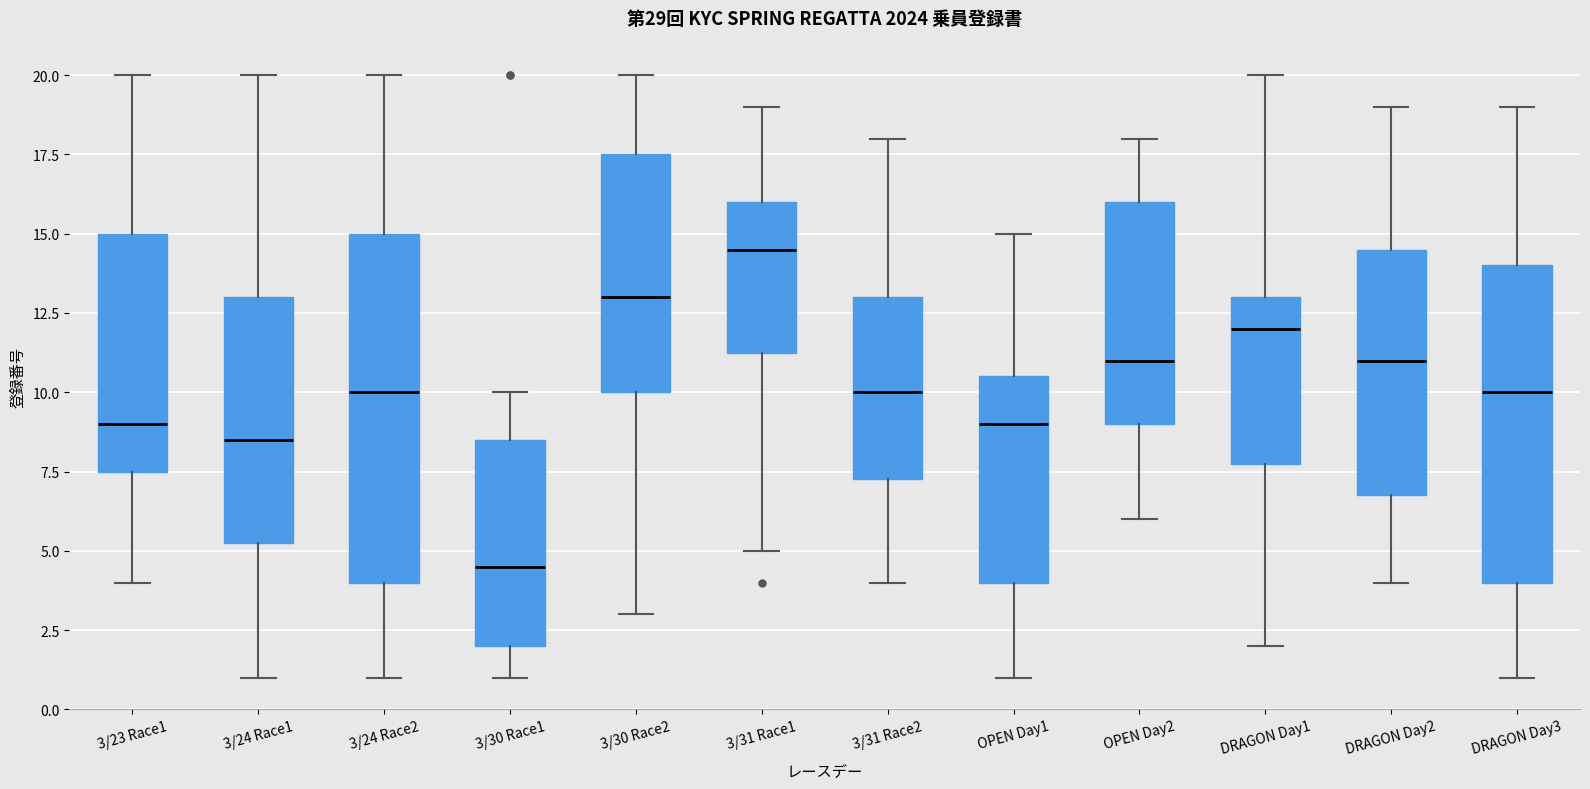

Reading left to right, transcribe this box plot: for each box, give where its median line is, the range the box spans, and where its two whiskers end, as read against the y-axis. The values are not printed on the chart, so give them approximately, as read against the axis.

3/23 Race1: median 9.0, box 7.5 to 15.0, whiskers 4.0 to 20.0
3/24 Race1: median 8.5, box 5.5 to 13.0, whiskers 1.0 to 20.0
3/24 Race2: median 10.0, box 4.0 to 15.0, whiskers 1.0 to 20.0
3/30 Race1: median 4.5, box 2.0 to 8.5, whiskers 1.0 to 10.0
3/30 Race2: median 13.0, box 10.0 to 17.5, whiskers 3.0 to 20.0
3/31 Race1: median 14.5, box 11.5 to 16.0, whiskers 5.0 to 19.0
3/31 Race2: median 10.0, box 7.5 to 13.0, whiskers 4.0 to 18.0
OPEN Day1: median 9.0, box 4.0 to 10.5, whiskers 1.0 to 15.0
OPEN Day2: median 11.0, box 9.0 to 16.0, whiskers 6.0 to 18.0
DRAGON Day1: median 12.0, box 8.0 to 13.0, whiskers 2.0 to 20.0
DRAGON Day2: median 11.0, box 7.0 to 14.5, whiskers 4.0 to 19.0
DRAGON Day3: median 10.0, box 4.0 to 14.0, whiskers 1.0 to 19.0